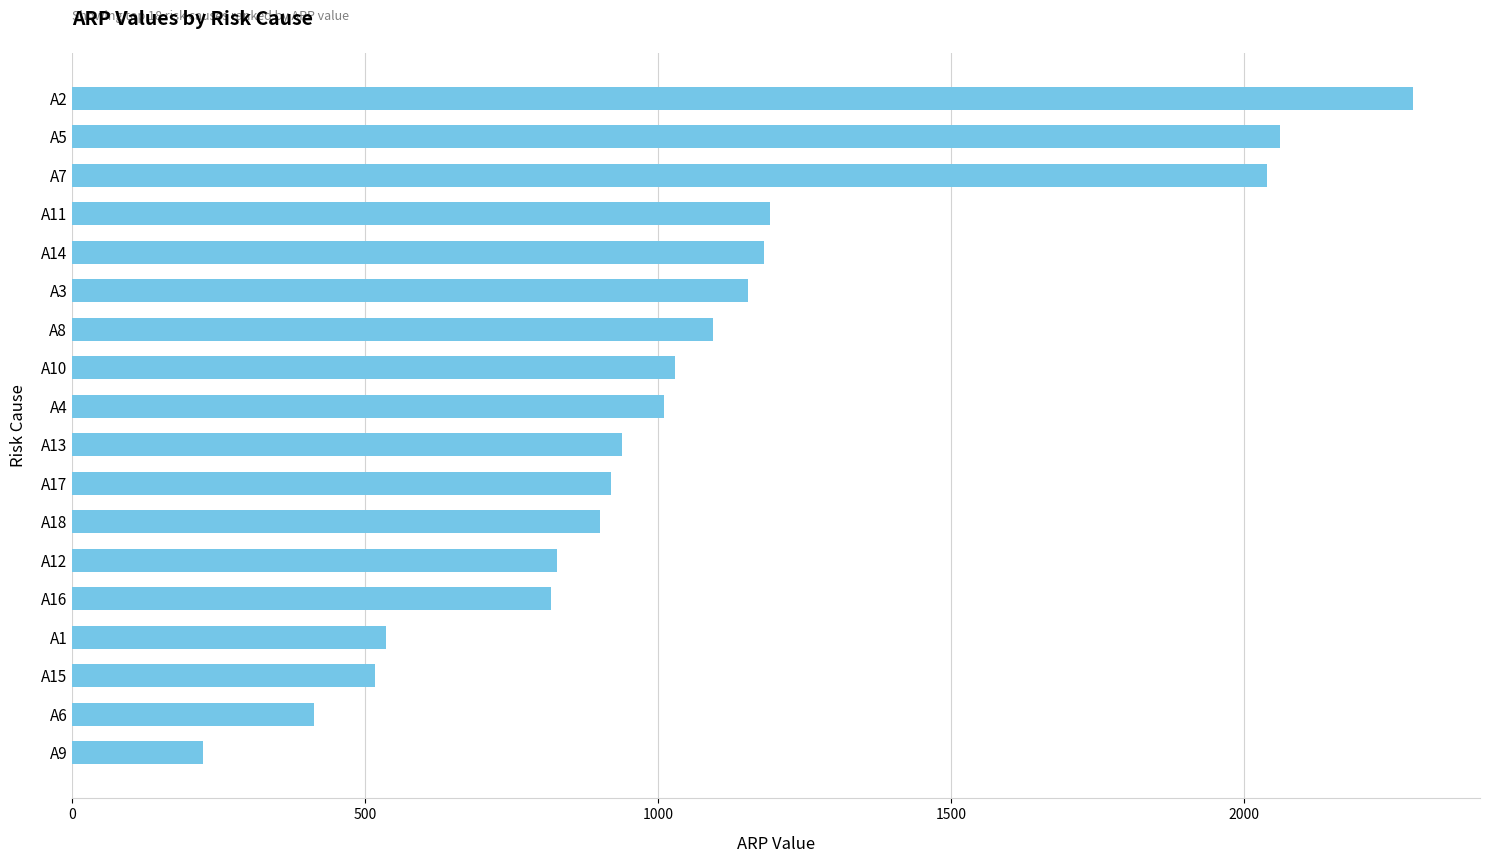

Which category has the highest value across all series?

A2